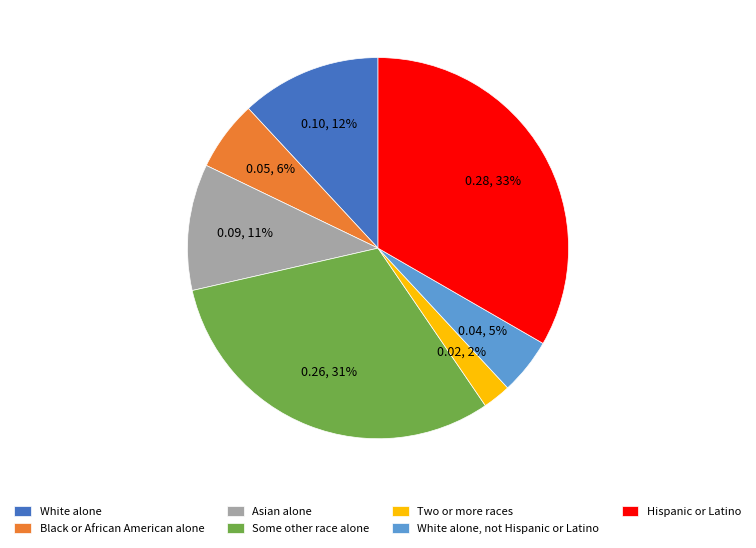

The Some other race alone slice represents 39% of the pie. True or false?

False